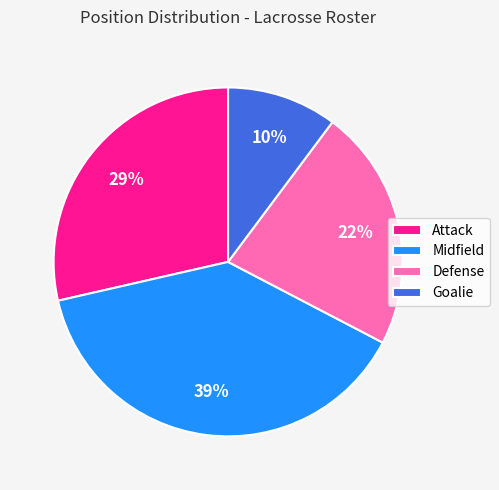

Is the sum of Goalie and Defense greater than half?

No